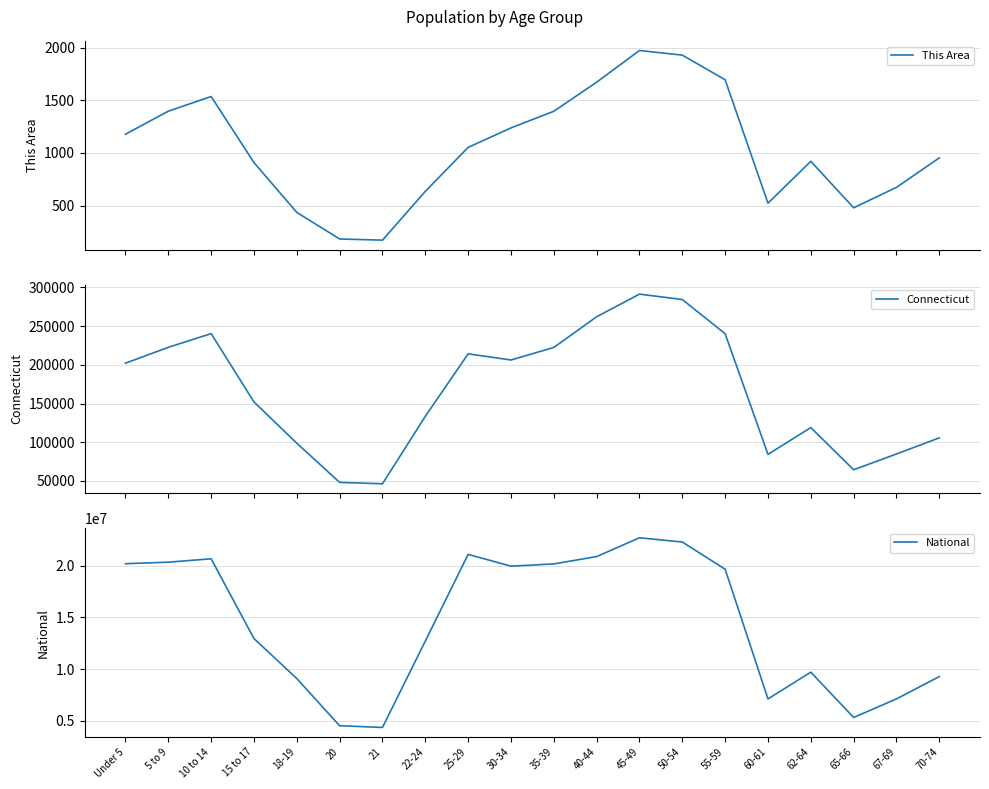

What is the smallest value displayed?

172